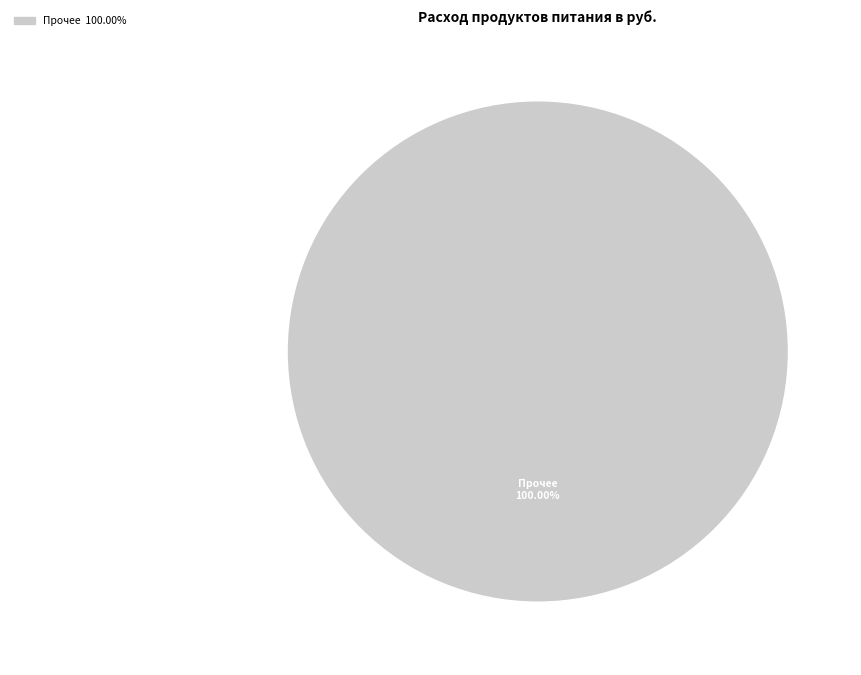

Is there any slice that represents more than half of the pie?

Yes